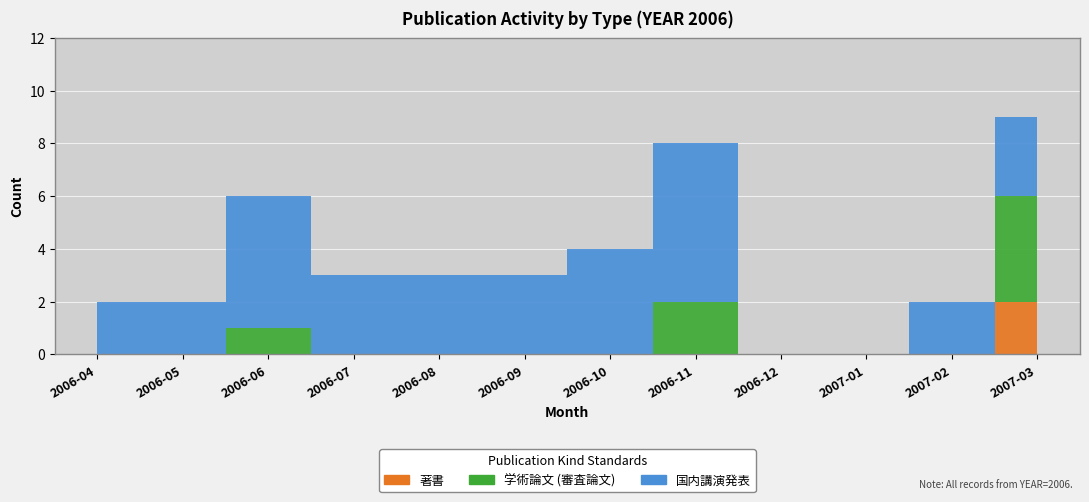

What are all the series names shown in the legend?

著書, 学術論文 (審査論文), 国内講演発表